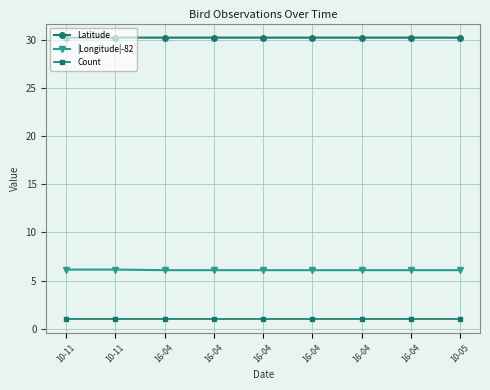

What is the total value across all series at 10-11?

37.4